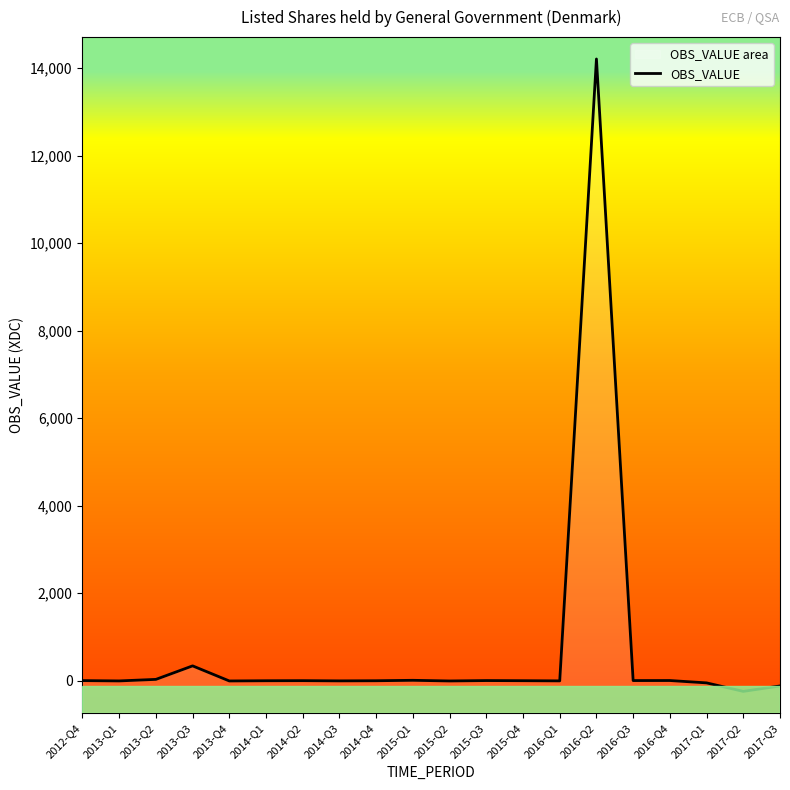

True or false: the data shows 337 at 2013-Q3.

True